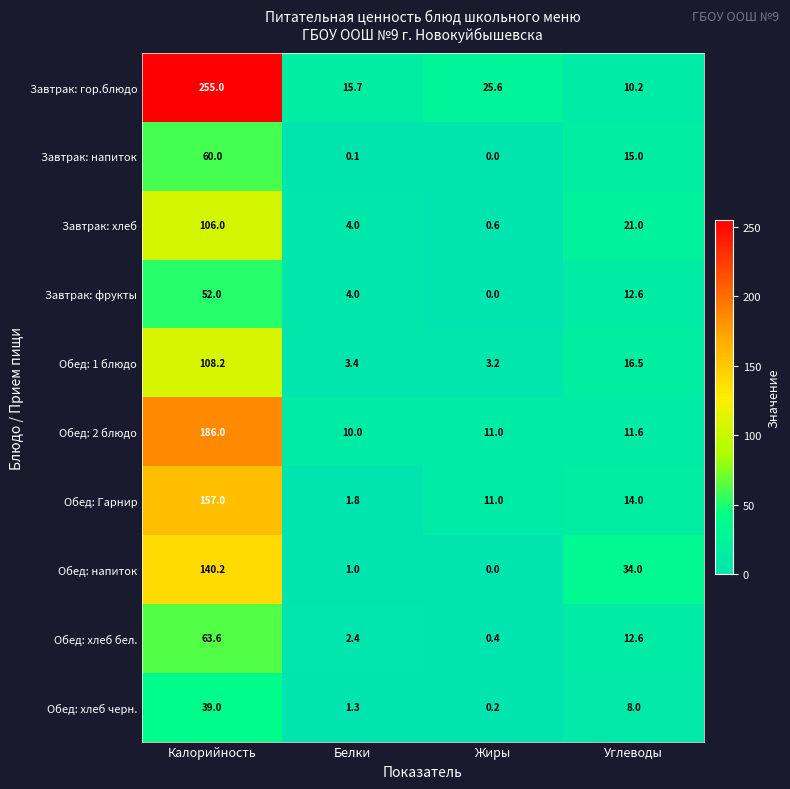

What is the highest value of the Завтрак: гор.блюдо series?

255.0